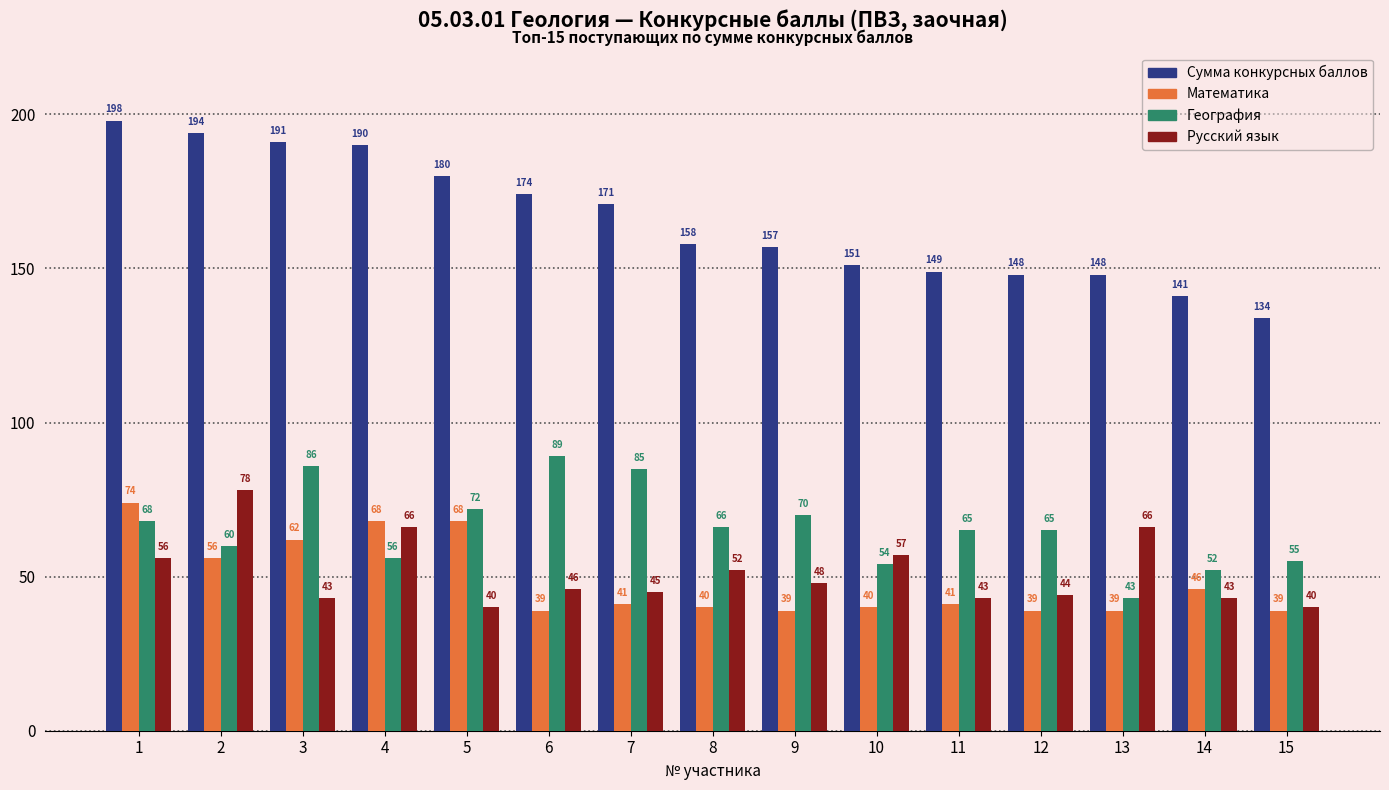

At 2, list the series in order from largest to smallest.

Сумма конкурсных баллов, Русский язык, География, Математика